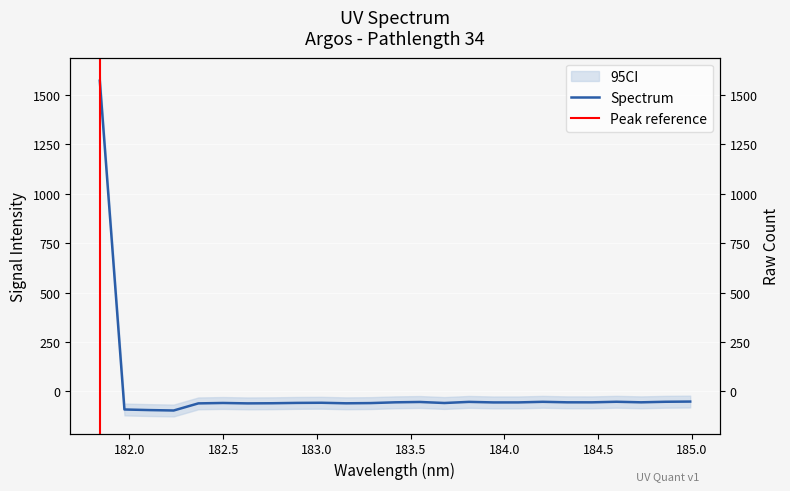

What is the difference between the second highest and second lowest values?

43.1